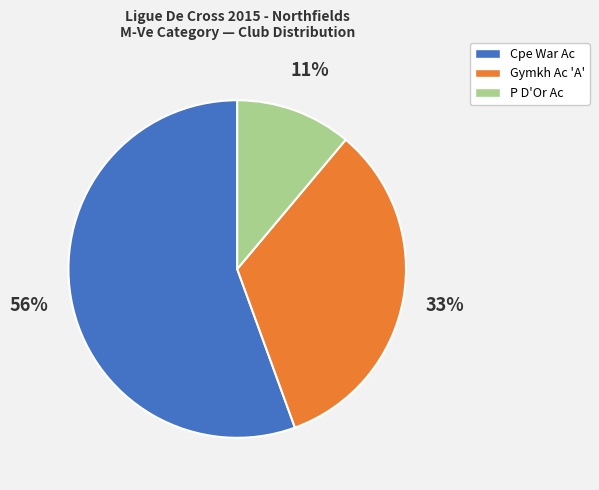

To the nearest percent, what percentage of the pie is Cpe War Ac?

56%